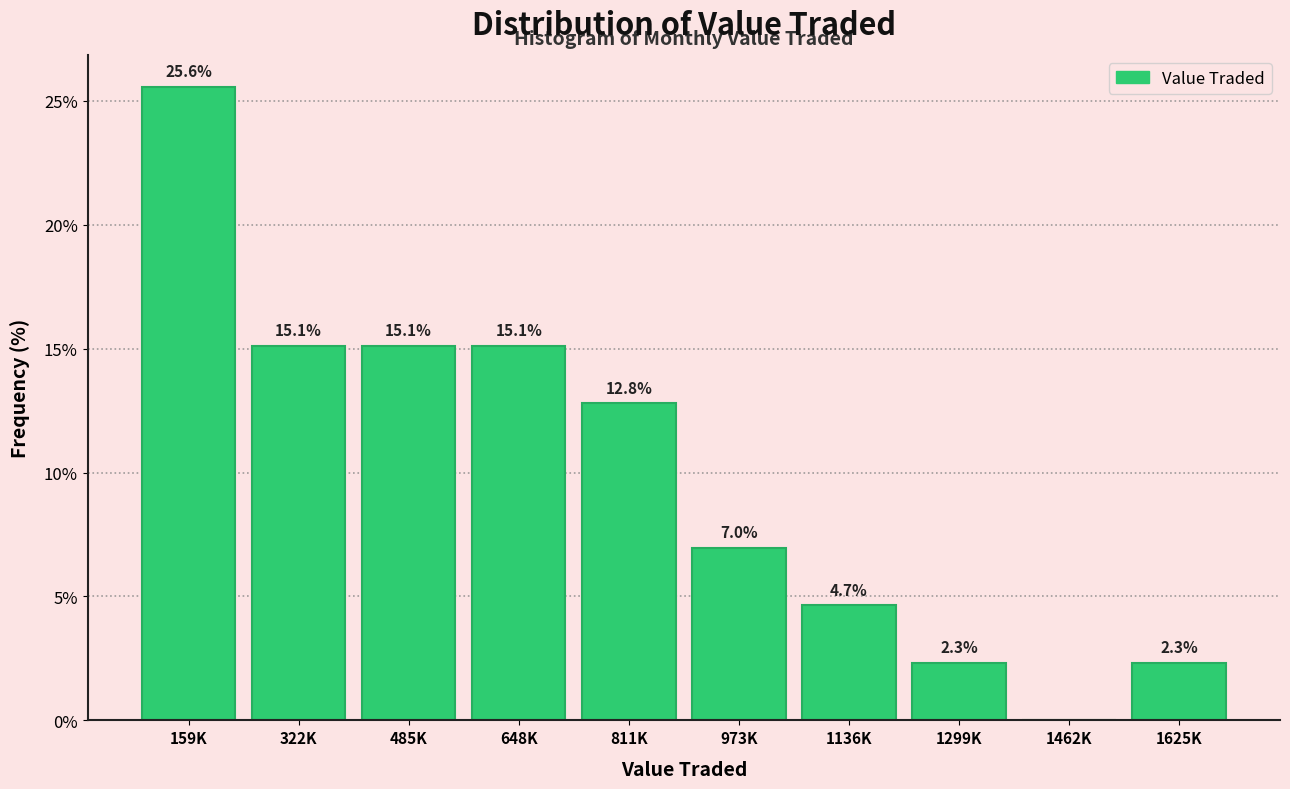

Reading right to left, what are all the values shown in this chart?

1625K=2.3	1462K=0.0	1299K=2.3	1136K=4.7	973K=7.0	811K=12.8	648K=15.1	485K=15.1	322K=15.1	159K=25.6